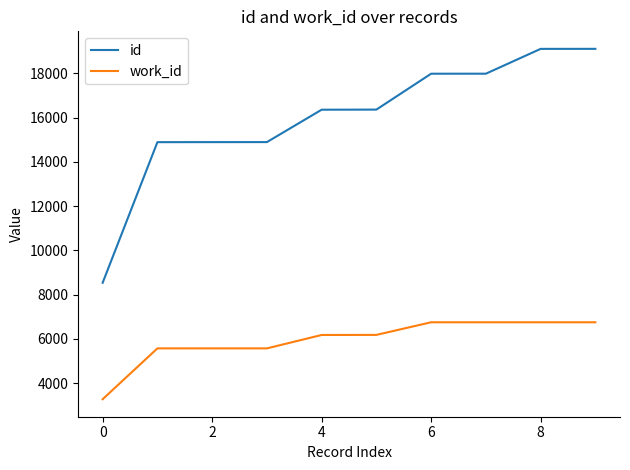

Which series has the largest total across all categories?

id